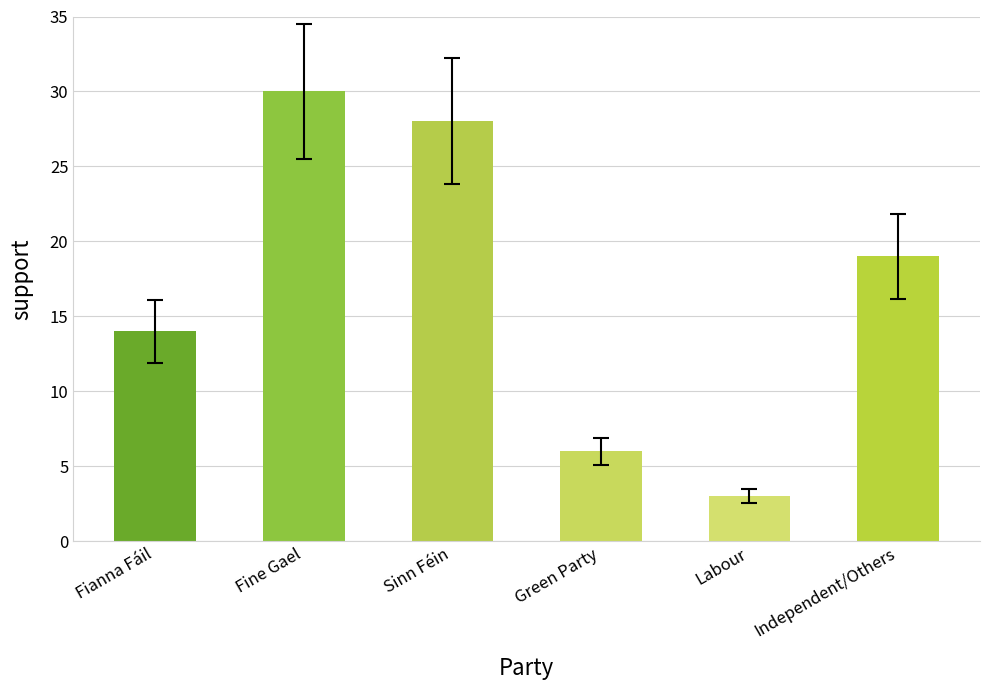

Reading left to right, transcribe all the data shown in this chart.

14	30	28	6	3	19